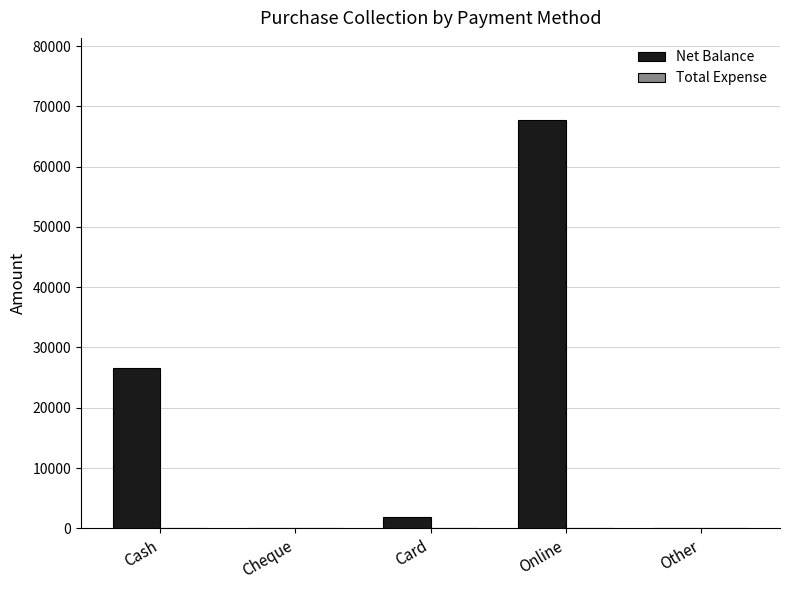

Is it true that the value at Cheque is 0?

True